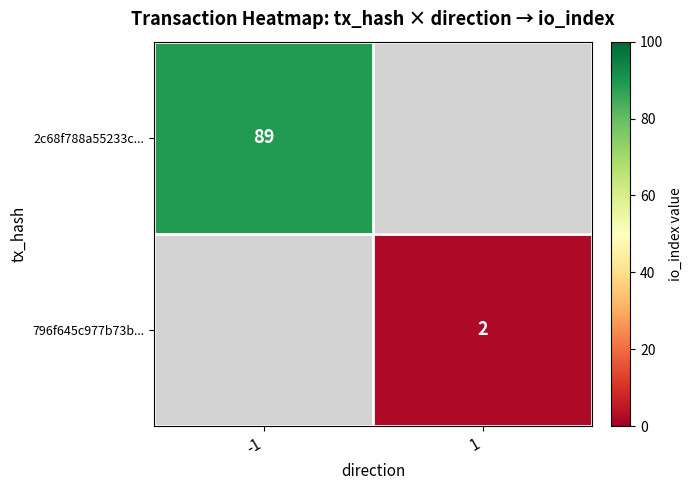

The 796f645c977b73b... series shows 2 at 1. True or false?

True